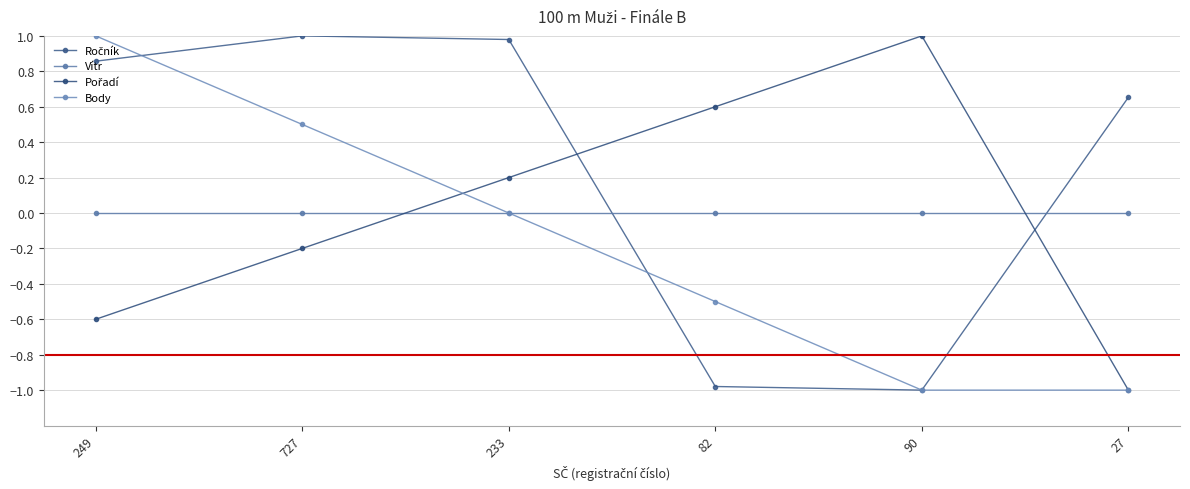

How many series are shown in this chart?

4